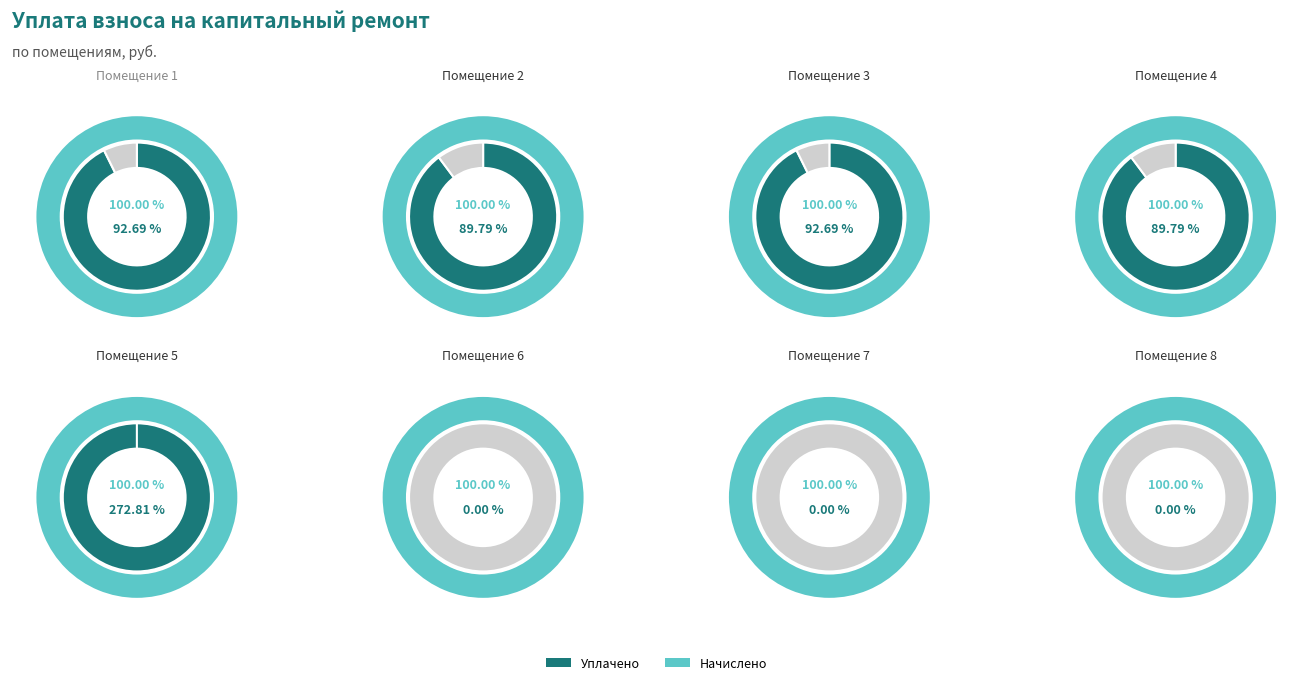

Which has a higher value, 4 or 6?

4